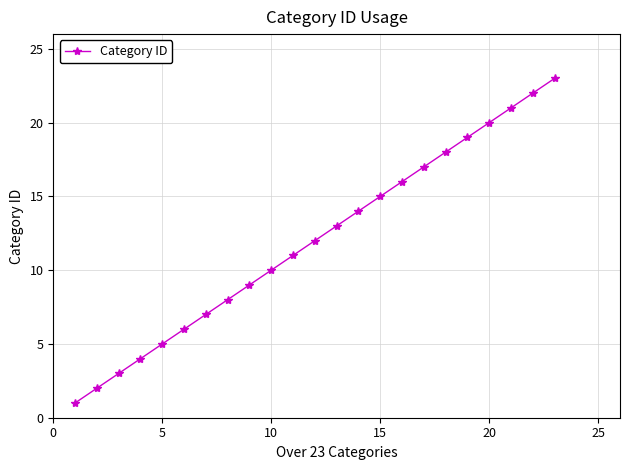

What is the sum of all values?

276